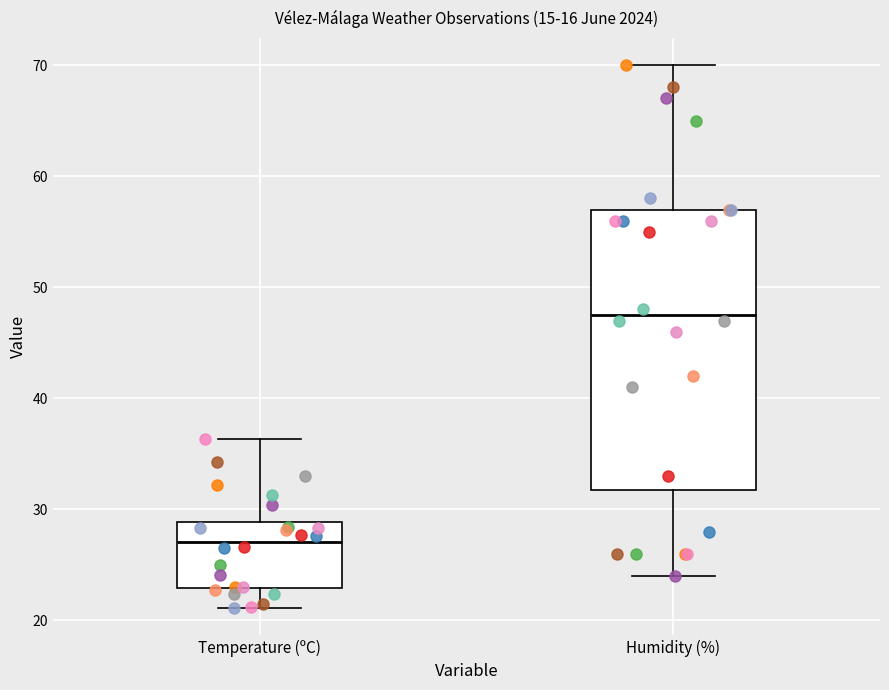

Which box's median line is the lowest?

Temperature (ºC)